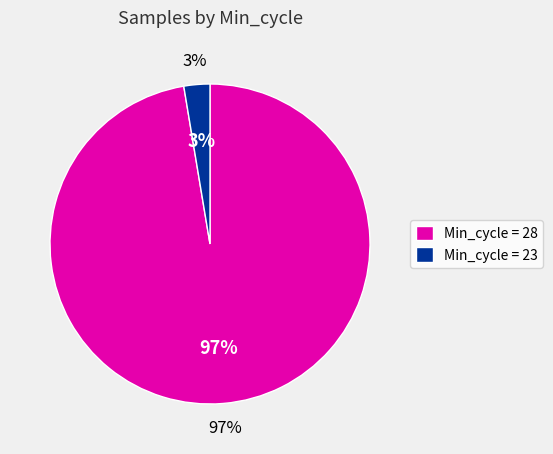

True or false: 28 accounts for 1% of the total.

False